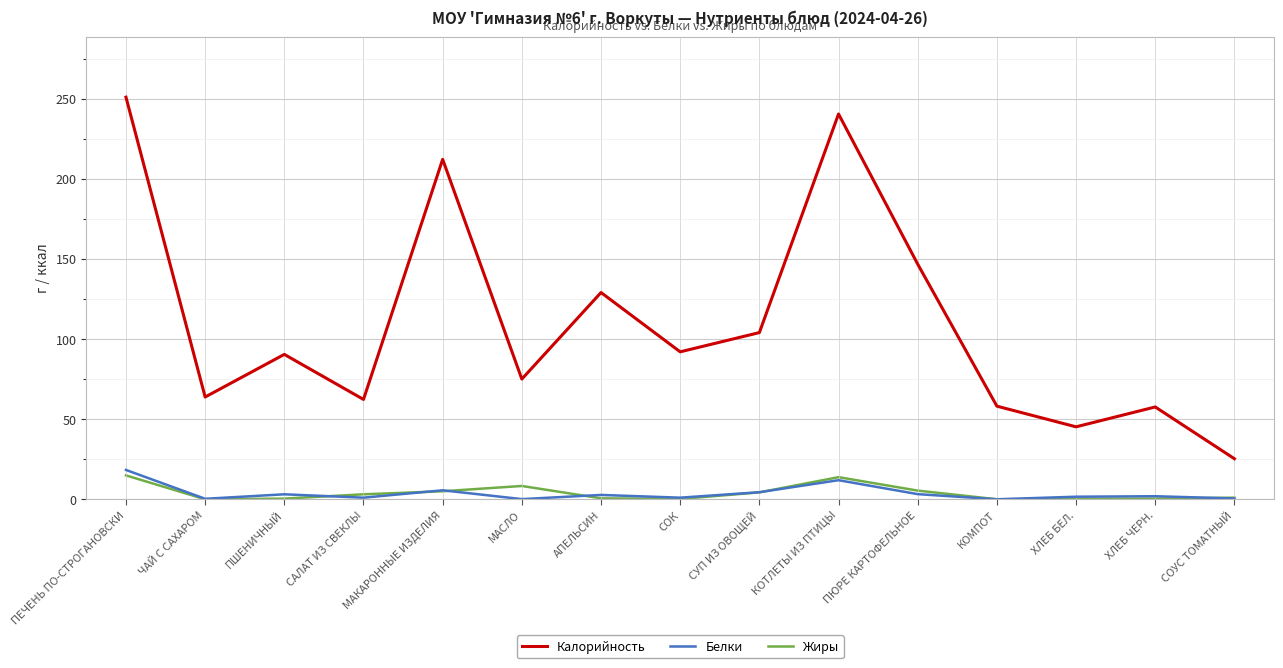

What is the total value across all series at СУП ИЗ ОВОЩЕЙ?

112.7